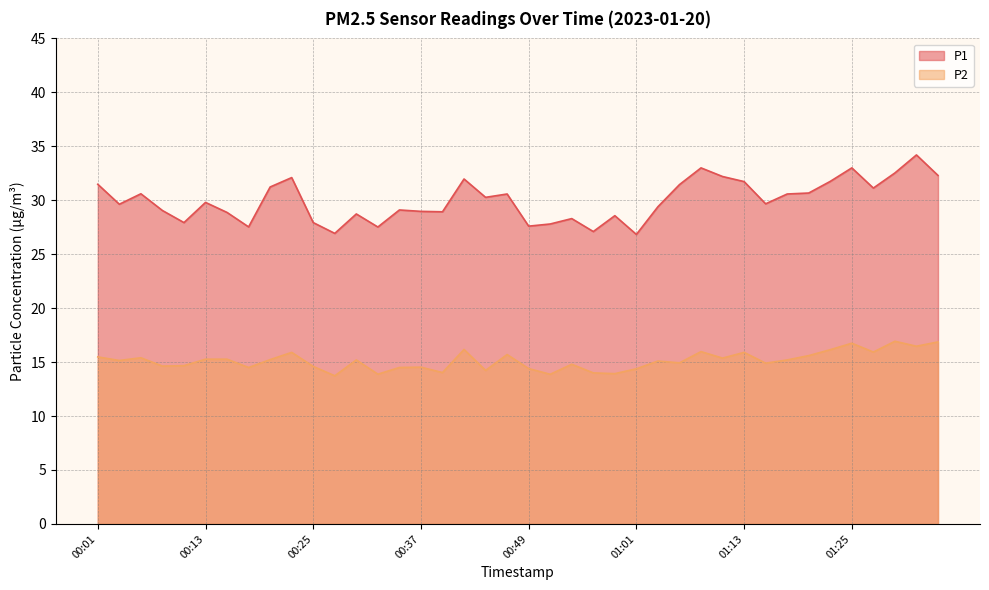

Count the number of data series in this chart.

2